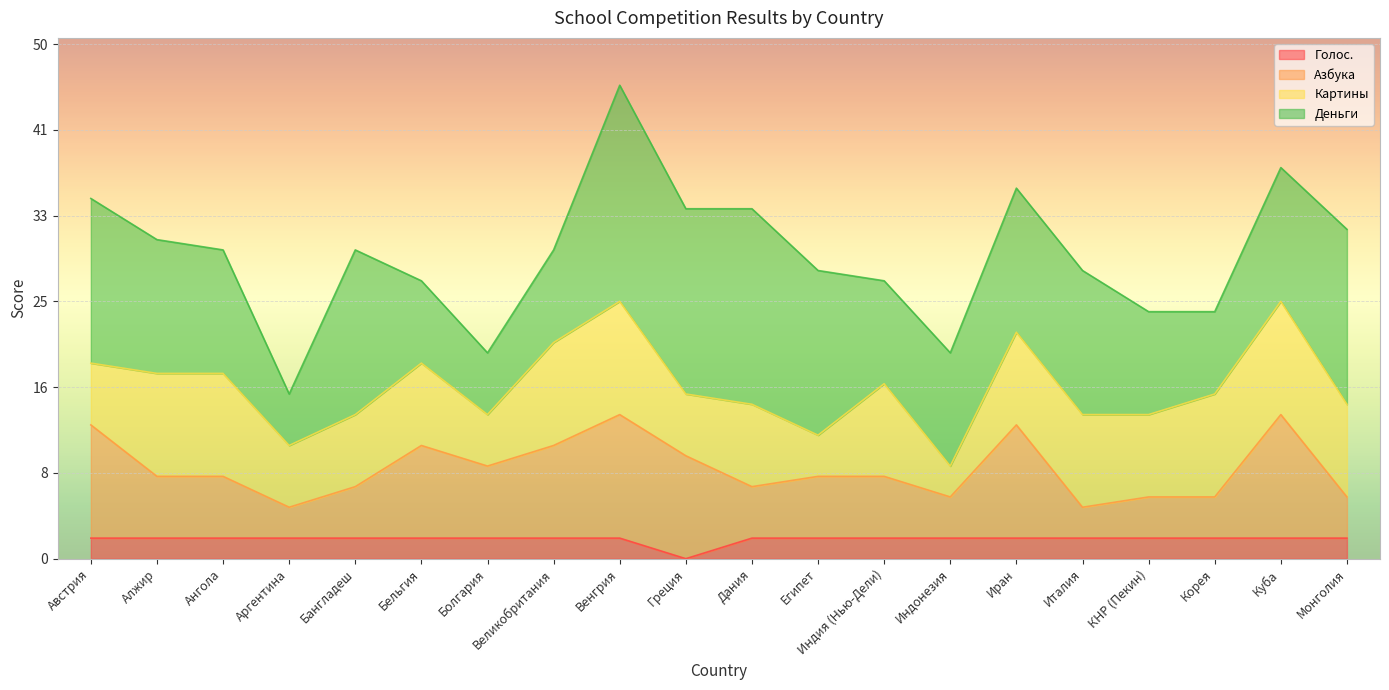

The Азбука series shows 13 at Египет. True or false?

False